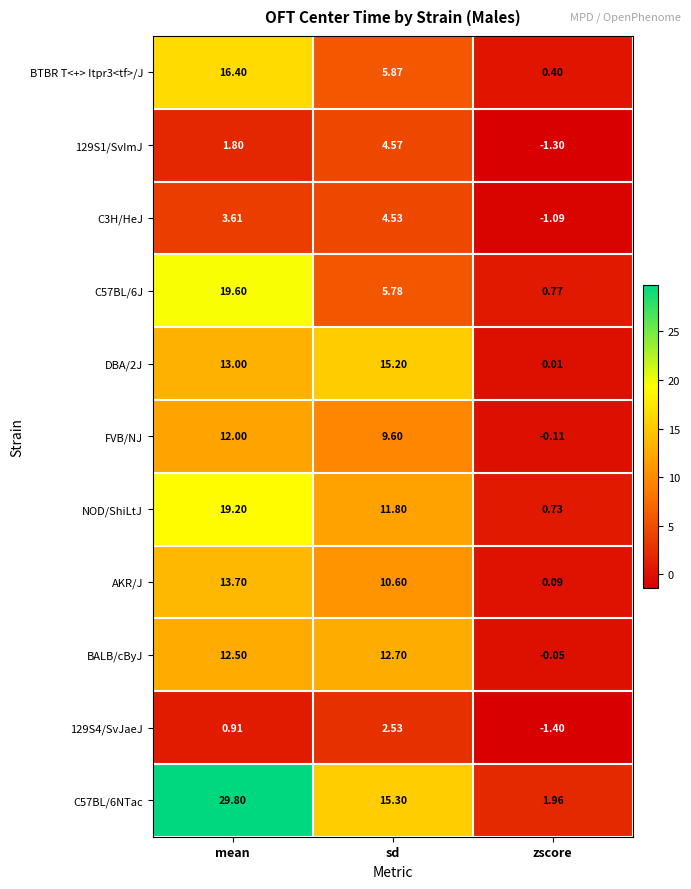

Is the value of 129S4/SvJaeJ at zscore greater than the value of C57BL/6NTac at sd?

No